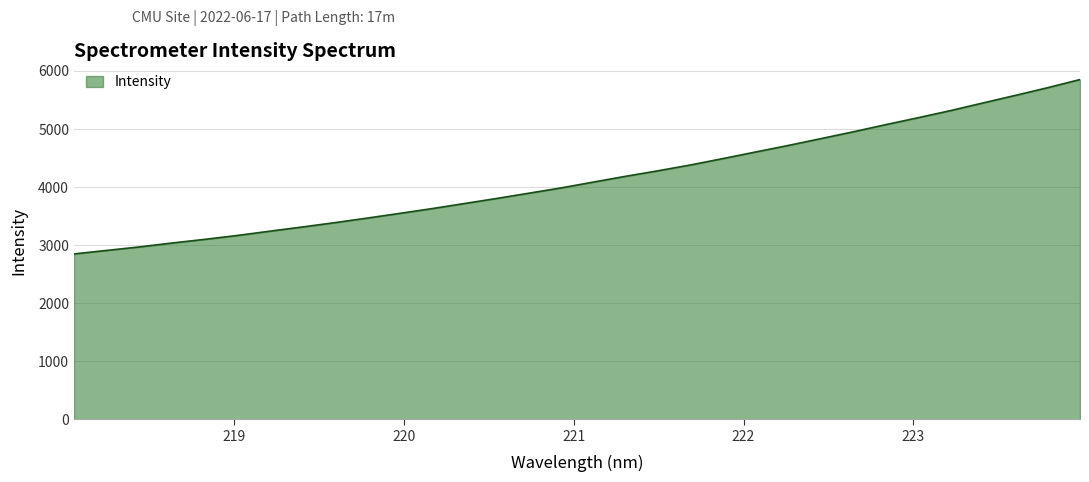

How many lines are shown in the chart?

1